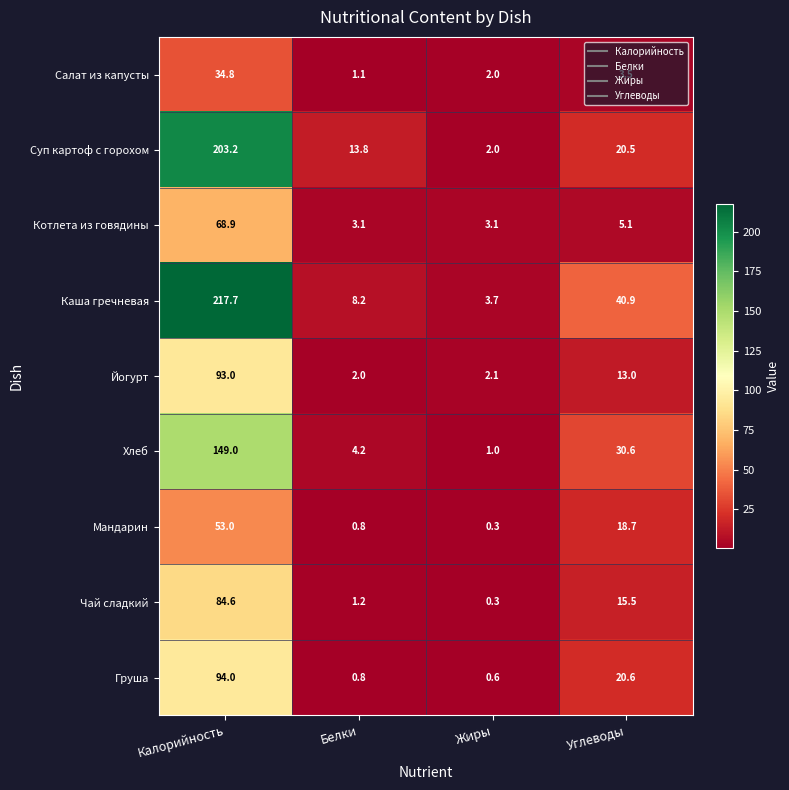

What is the difference between the second highest and second lowest values in the Салат из капусты series?

1.5